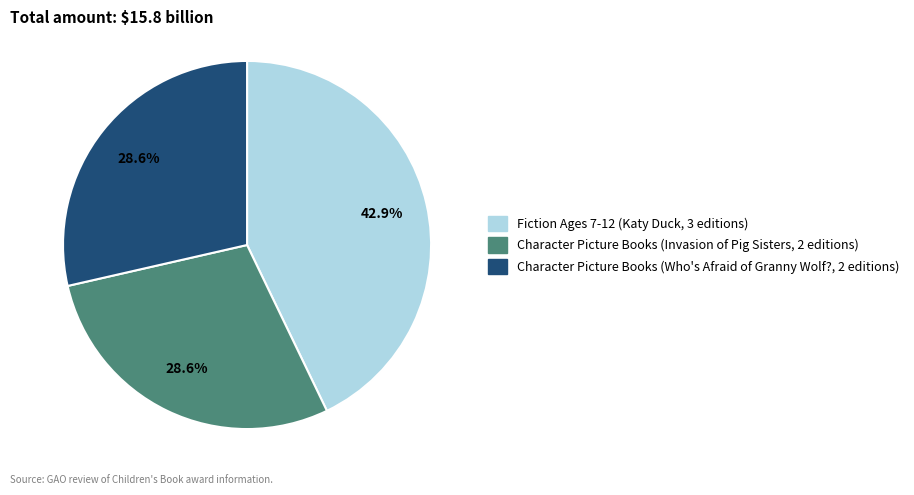

Is there any slice that represents more than half of the pie?

No